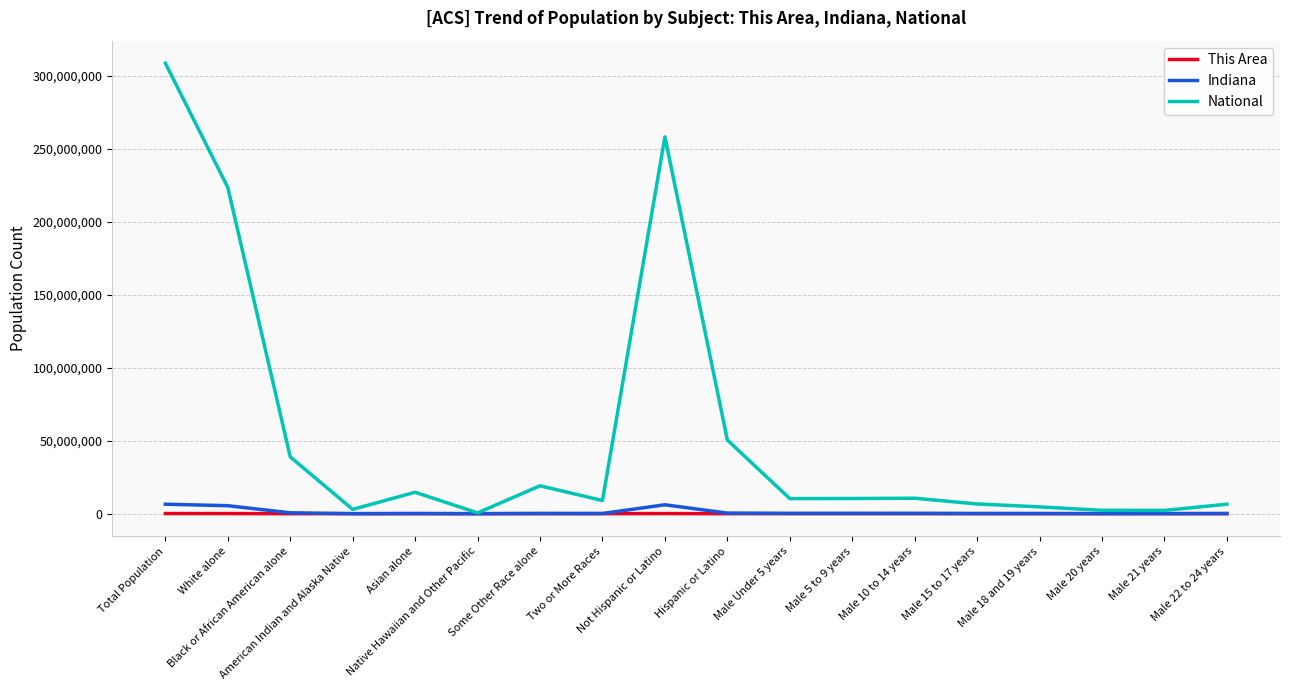

Which series has the largest total across all categories?

National